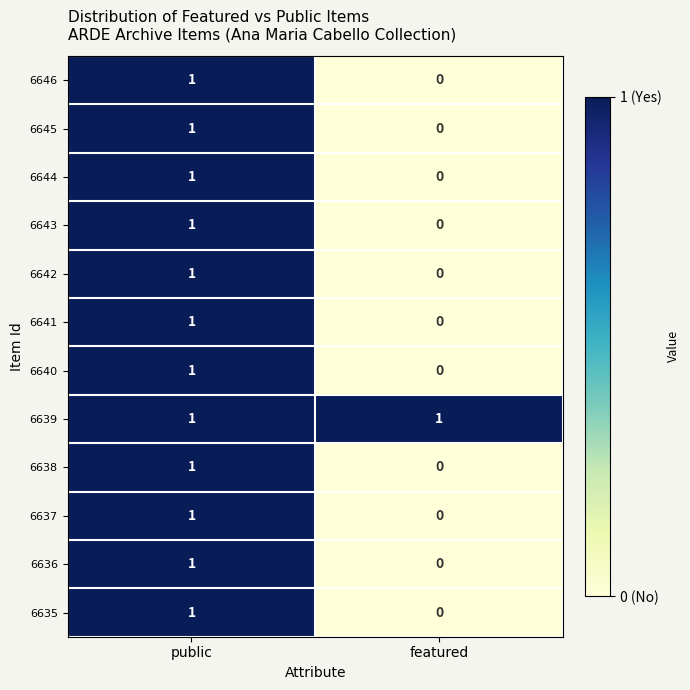

At how many categories does at least one series exceed 0?

2